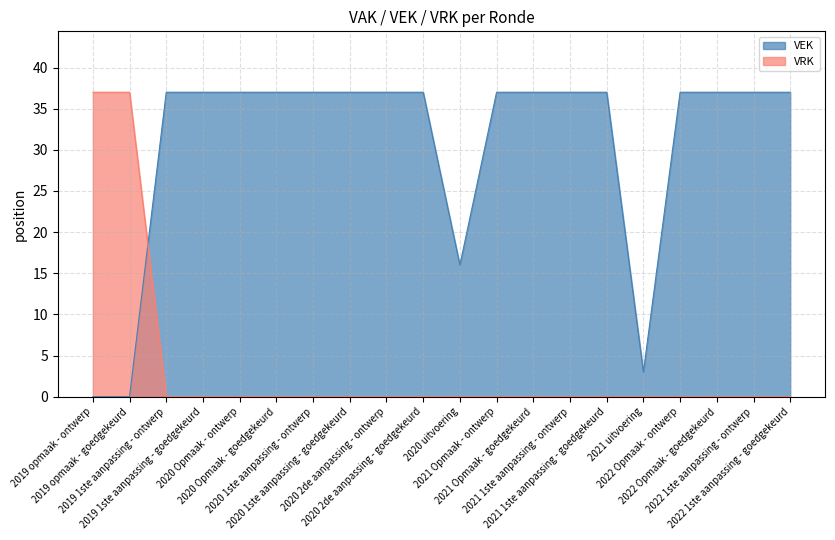

What is the label of the 14th point from the left?

2021 1ste aanpassing - ontwerp